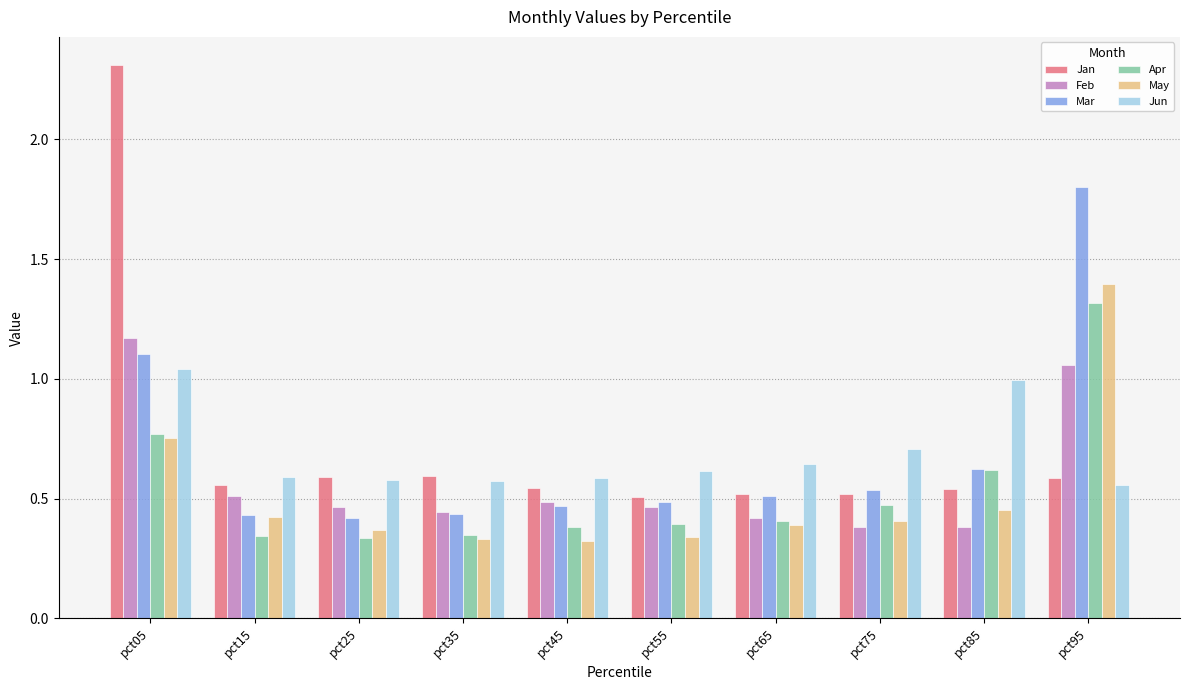

At which label does May reach its peak?

pct95